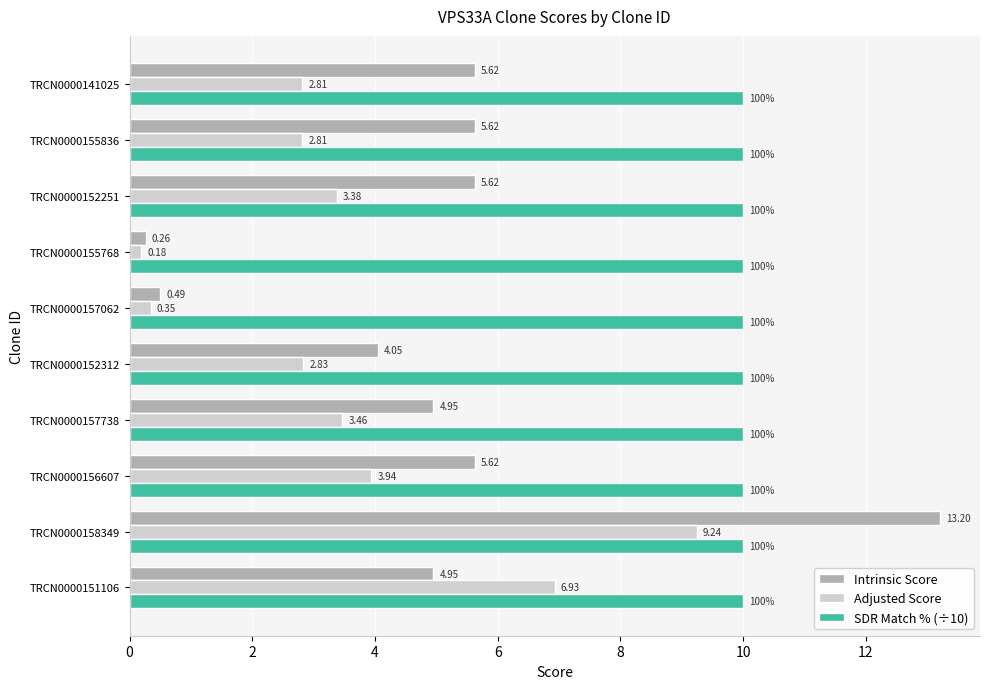

What is the difference between the maximum and minimum values in the Adjusted Score series?

9.1